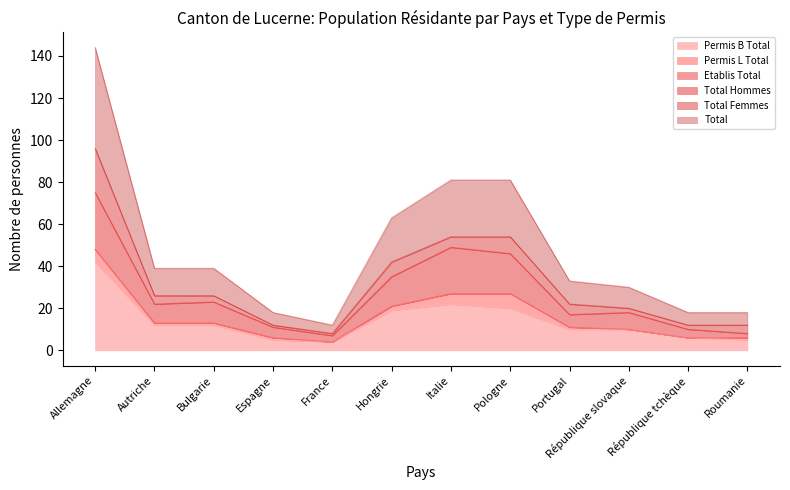

What is the smallest value displayed?

4